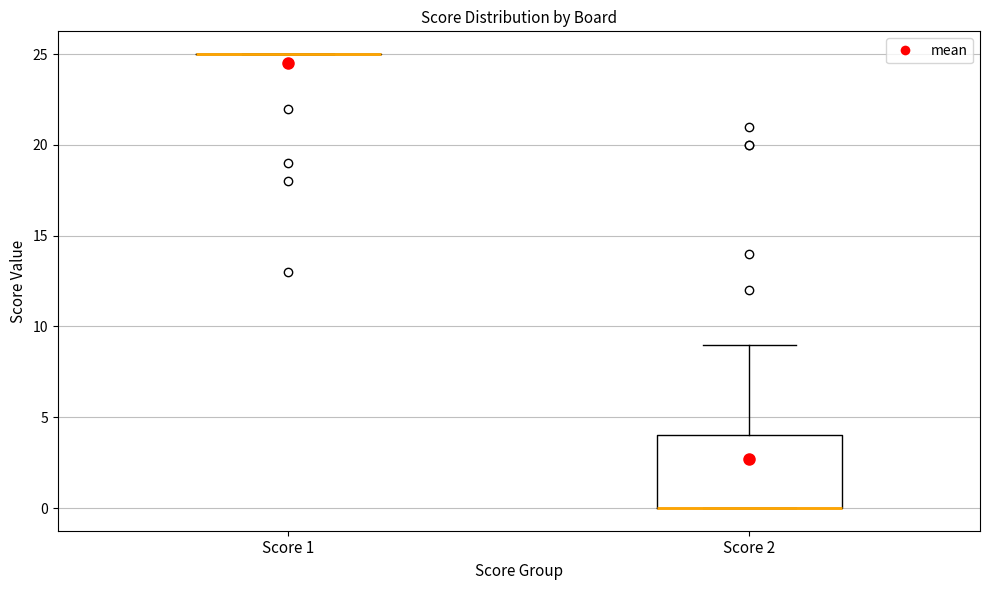

Comparing the boxes themselves (not the whiskers), which one is the tallest?

Score 2